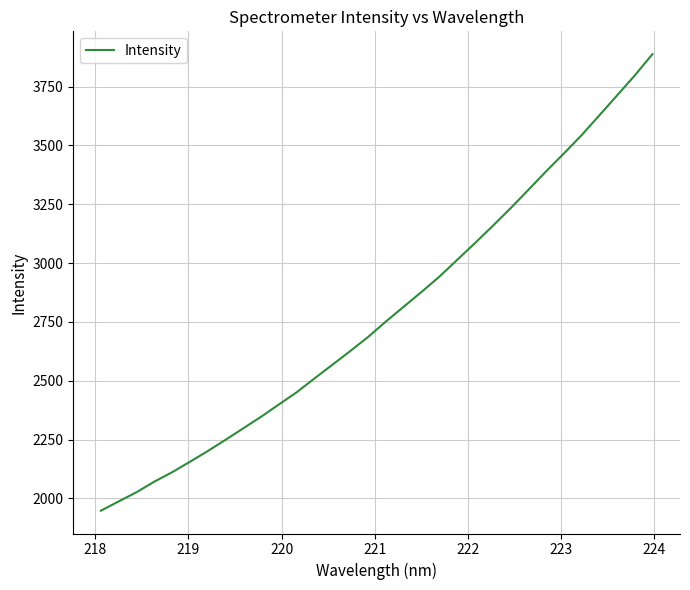

What is the maximum value shown in the chart?

3888.1